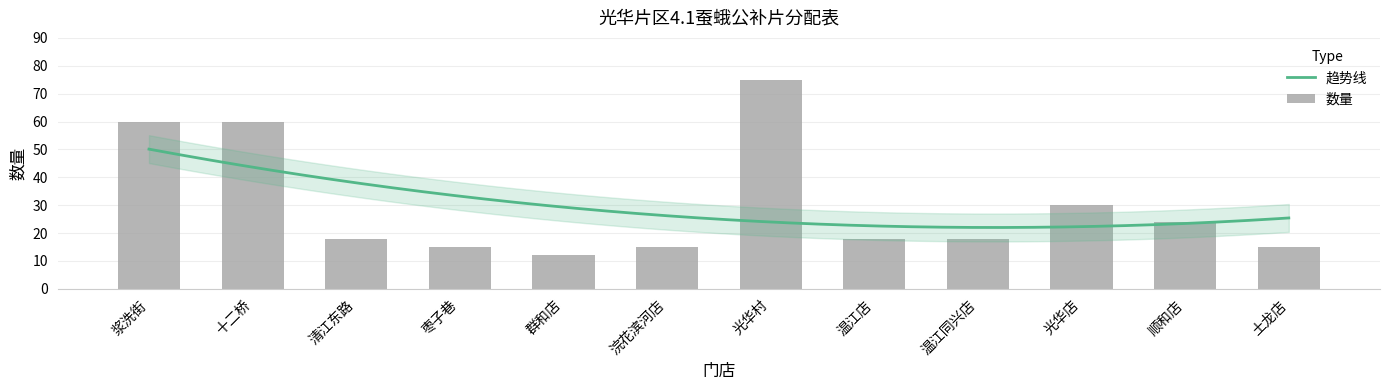

List the labels in order of value, smallest first.

群和店, 枣子巷, 浣花滨河店, 土龙店, 清江东路, 温江店, 温江同兴店, 顺和店, 光华店, 浆洗街, 十二桥, 光华村